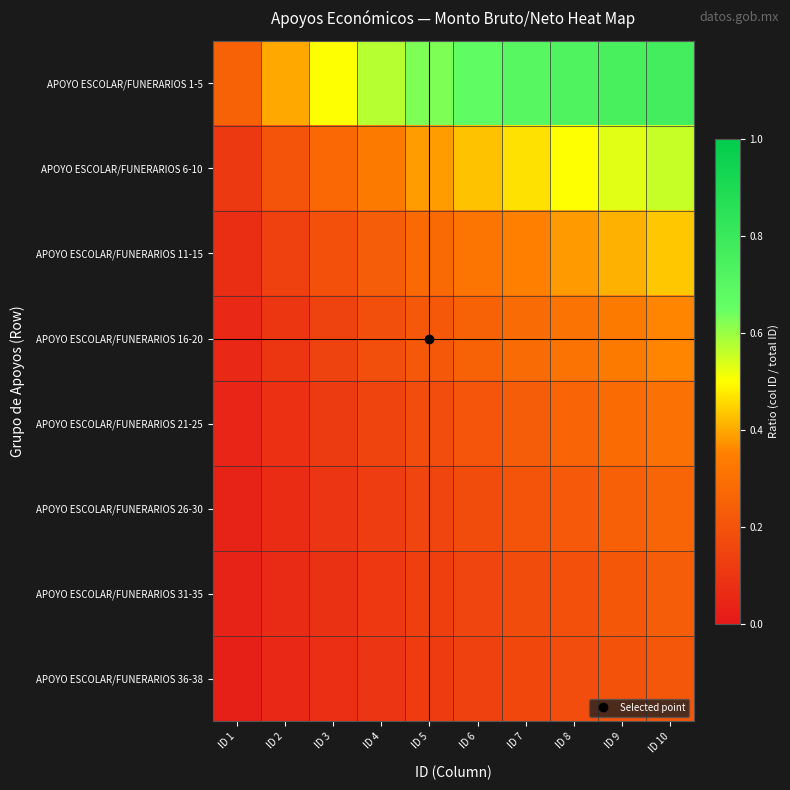

What is the total value across all series at ID 4?

1.8